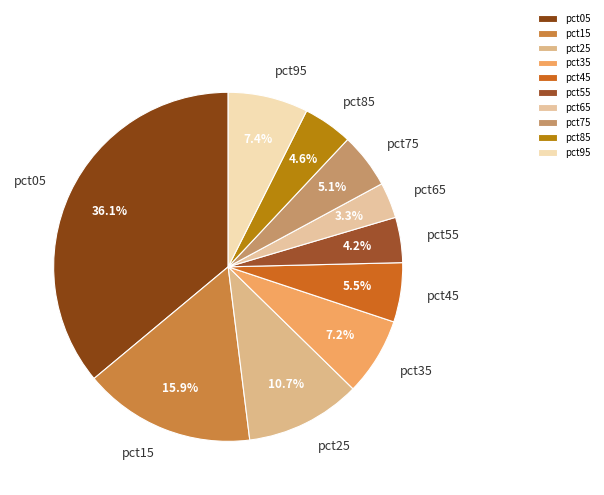

To the nearest percent, what percentage of the pie is pct95?

7%